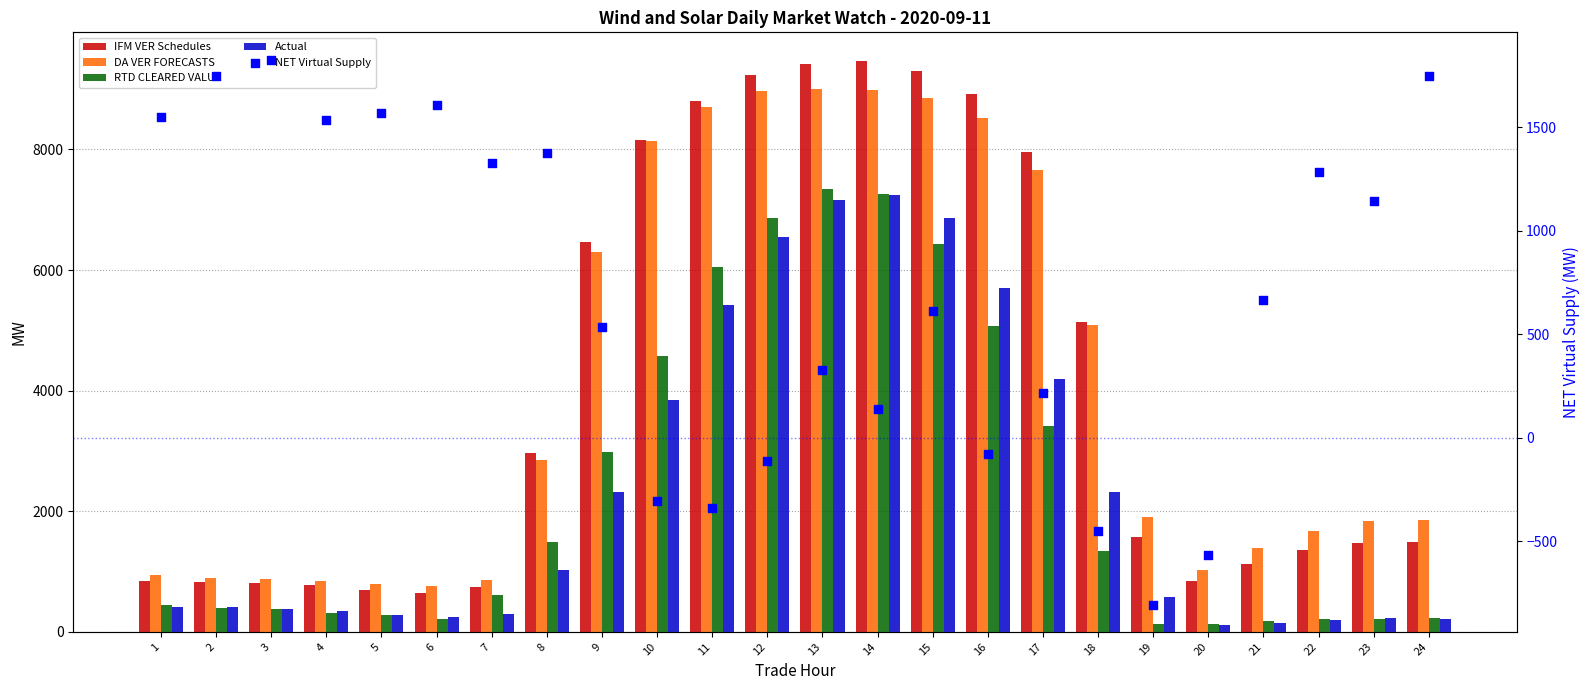

At which category is the sum across all series the highest?

13